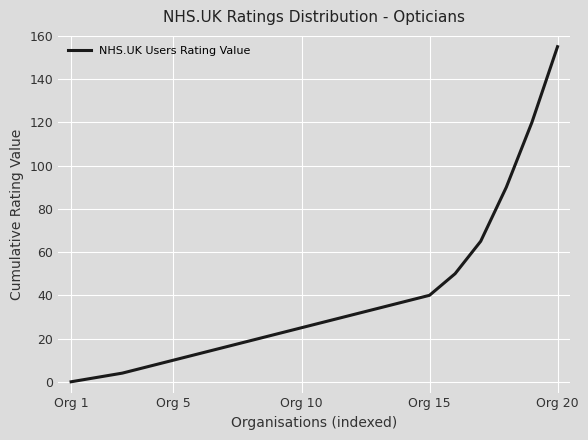

What is the greatest value displayed?

155